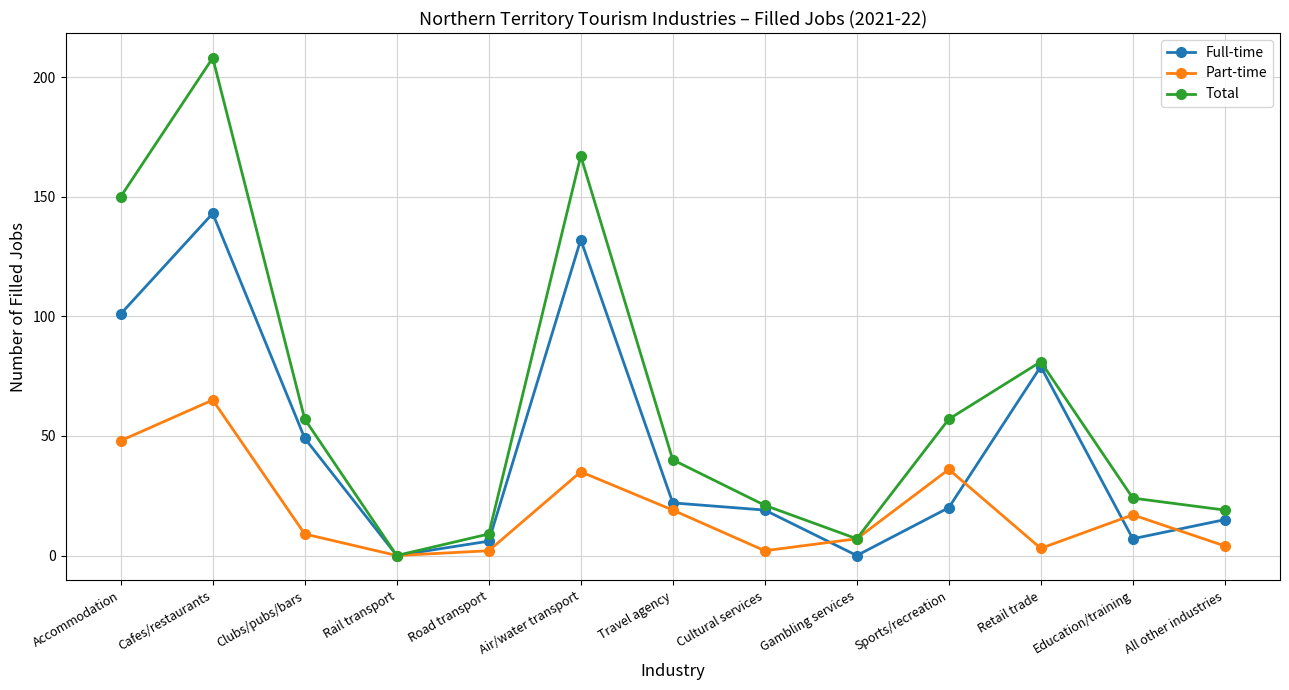

Rank the series by their average value, from lowest to highest.

Part-time, Full-time, Total